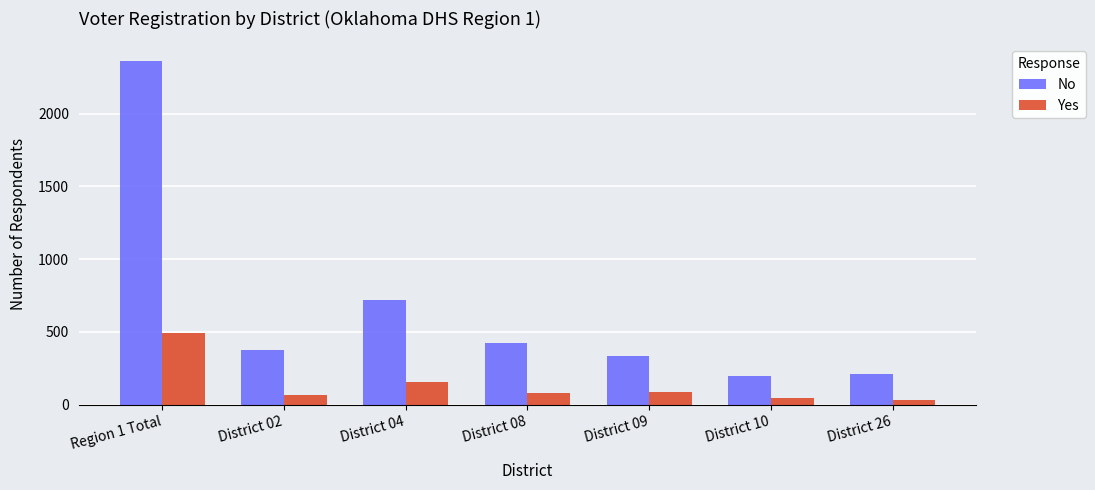

What is the label of the 4th bar from the left?

District 08